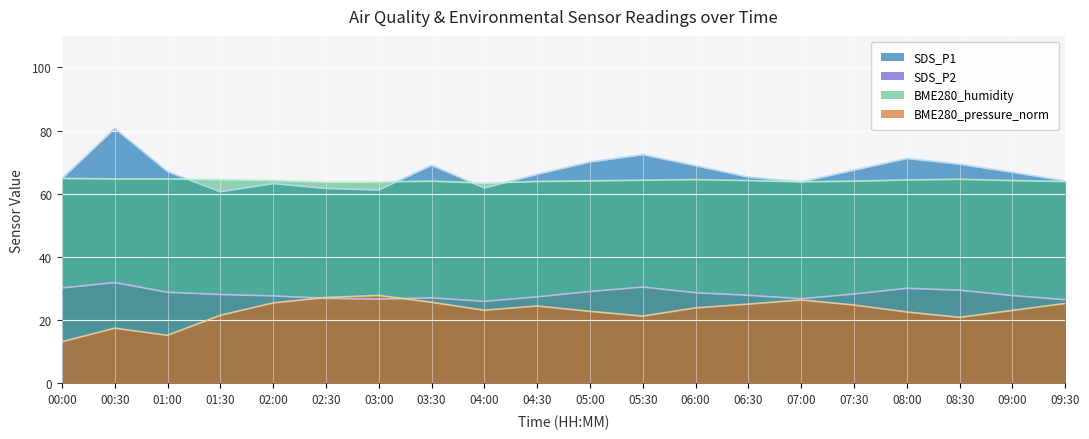

Is it true that BME280_humidity equals 43.1 at 06:00?

False